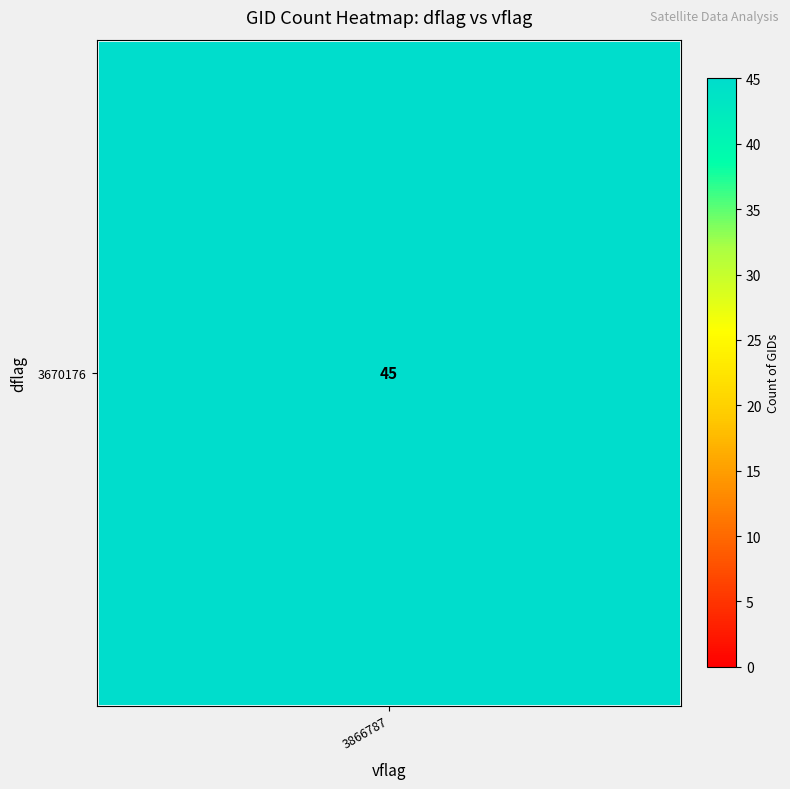

The chart shows a value of 45 at 3670176_3866787. True or false?

True